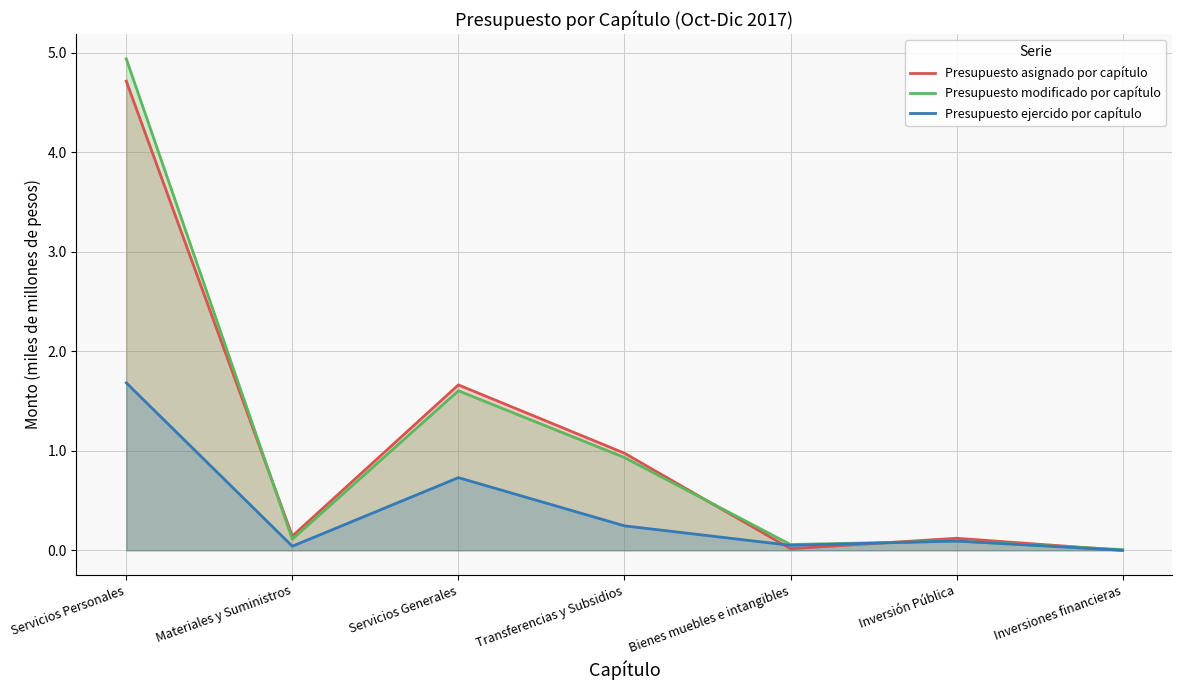

What are all the series names shown in the legend?

Presupuesto asignado por capítulo, Presupuesto modificado por capítulo, Presupuesto ejercido por capítulo